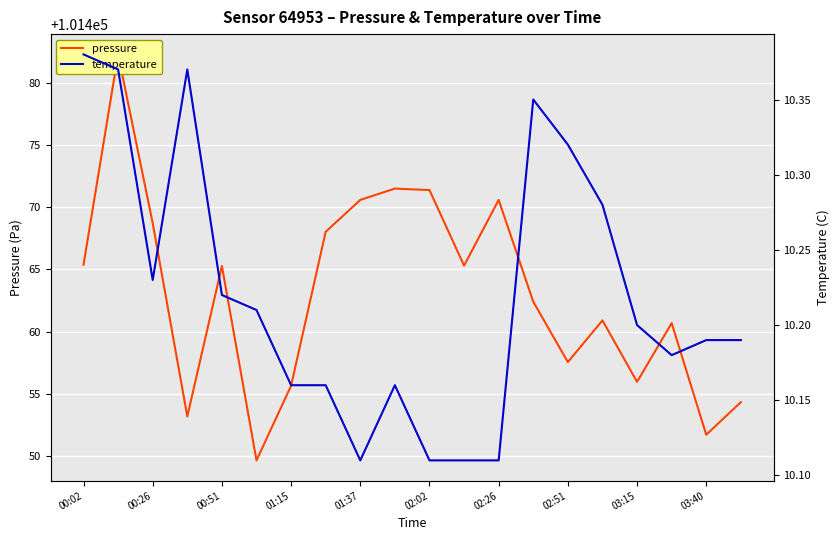

True or false: pressure and temperature cross at least once.

False